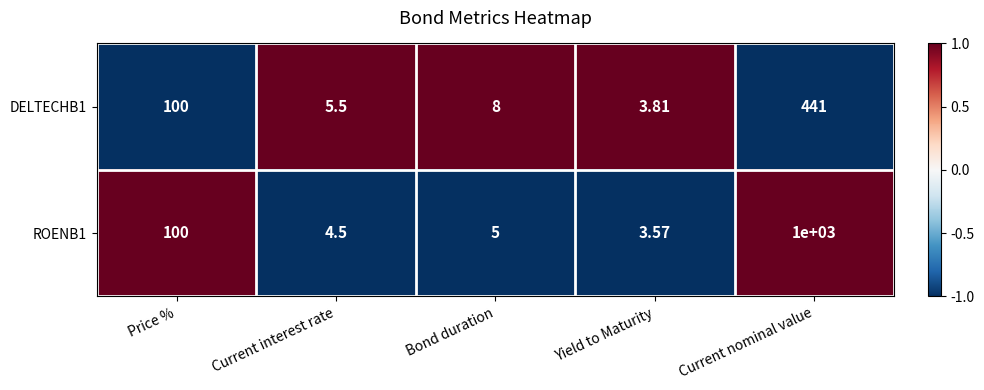

Between Bond duration and Yield to Maturity, which series saw the biggest shift?

DELTECHB1